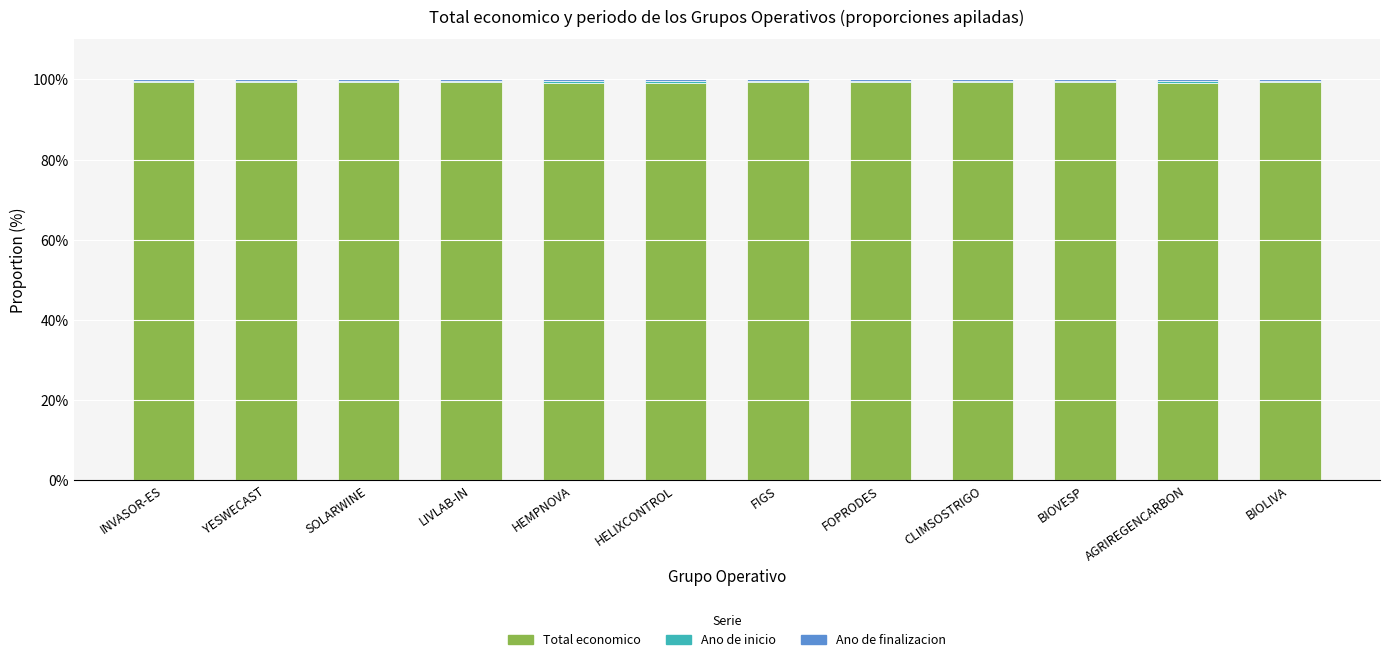

The value of Total economico at AGRIREGENCARBON is 99.2. True or false?

True